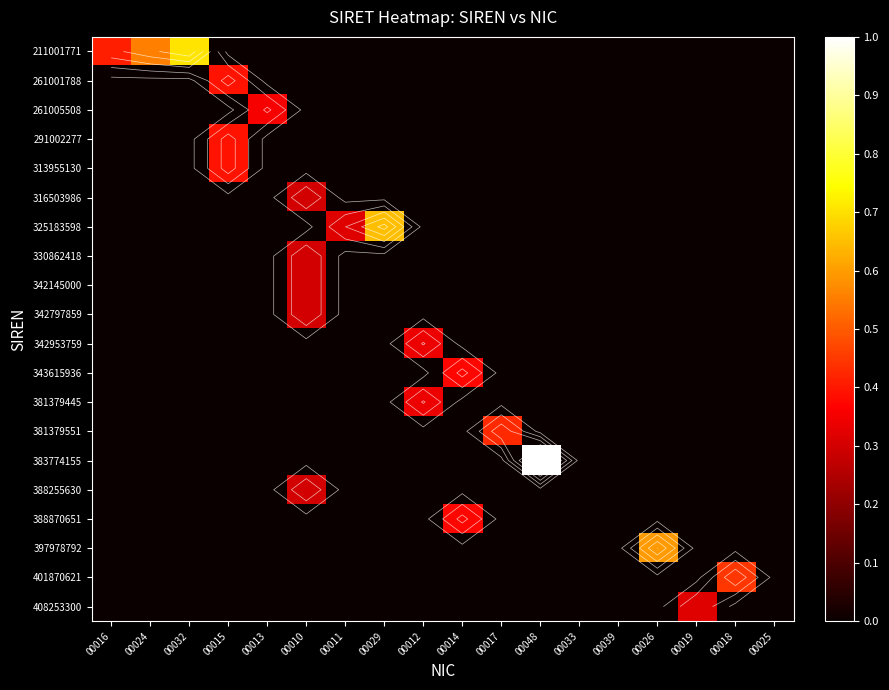

List the labels in order of 343615936 value, largest first.

00014, 00016, 00024, 00032, 00015, 00013, 00010, 00011, 00029, 00012, 00017, 00048, 00033, 00039, 00026, 00019, 00018, 00025